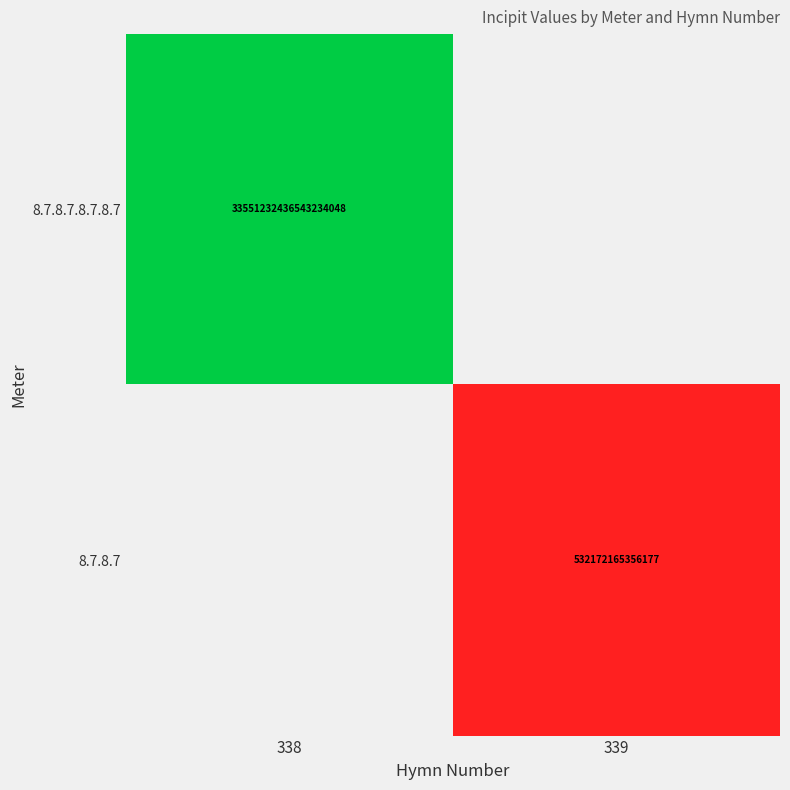

True or false: 8.7.8.7.8.7.8.7 has a value of 33551232436543234048 at 338.

True